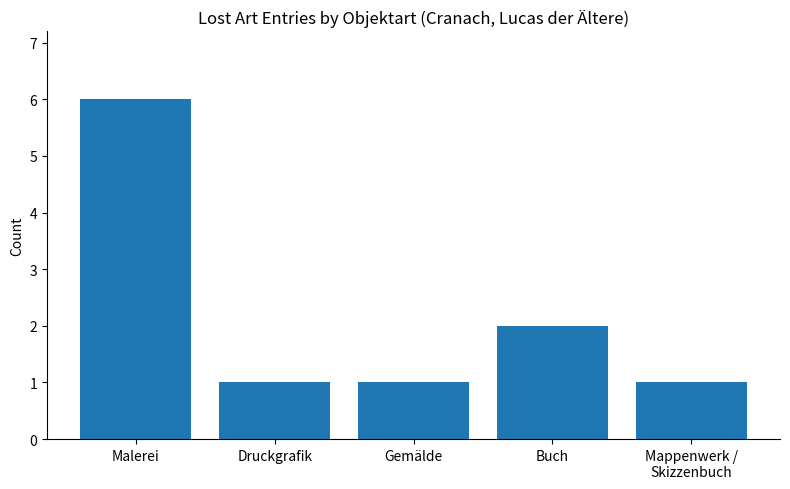

Reading left to right, list all the values displayed in this chart.

Malerei=6	Druckgrafik=1	Gemälde=1	Buch=2	Mappenwerk /
Skizzenbuch=1